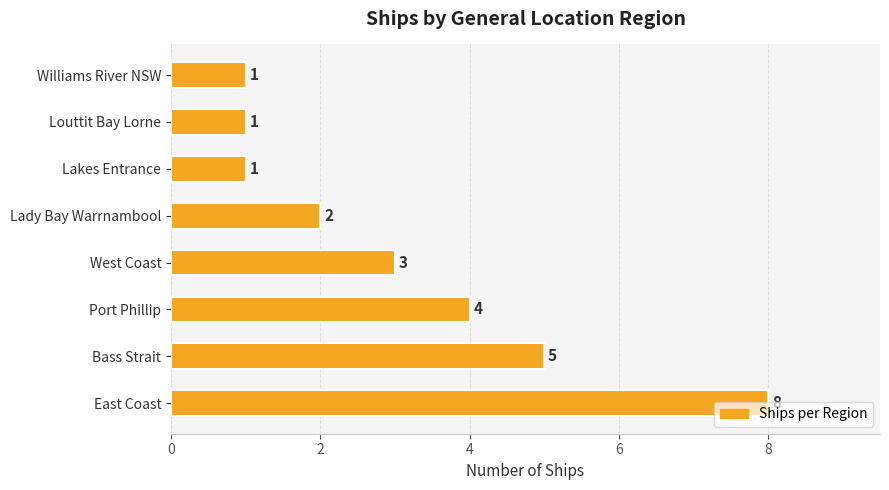

What is the average value?

3